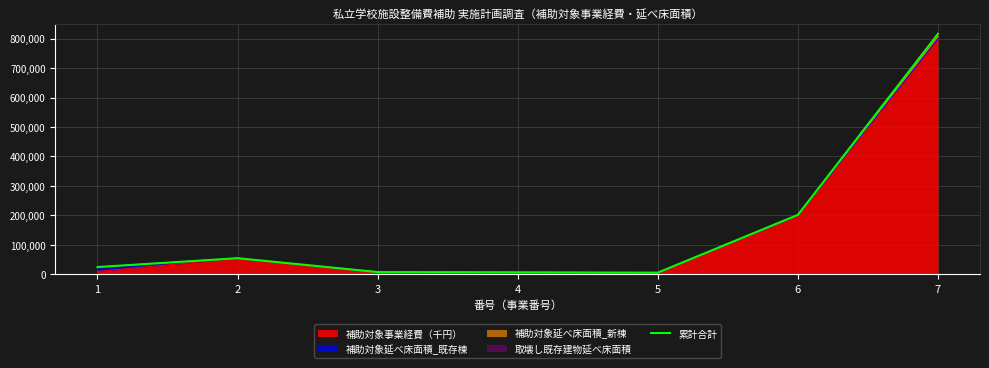

What is the maximum value shown in the chart?

816000